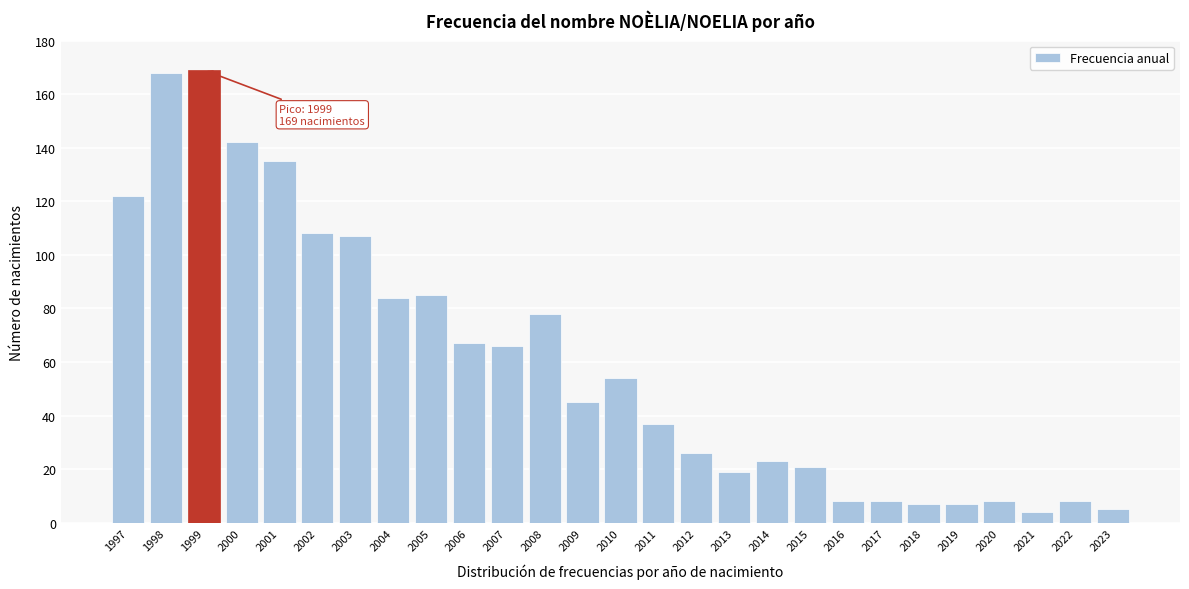

Reading left to right, extract all data points from this chart.

1997=122	1998=168	1999=169	2000=142	2001=135	2002=108	2003=107	2004=84	2005=85	2006=67	2007=66	2008=78	2009=45	2010=54	2011=37	2012=26	2013=19	2014=23	2015=21	2016=8	2017=8	2018=7	2019=7	2020=8	2021=4	2022=8	2023=5